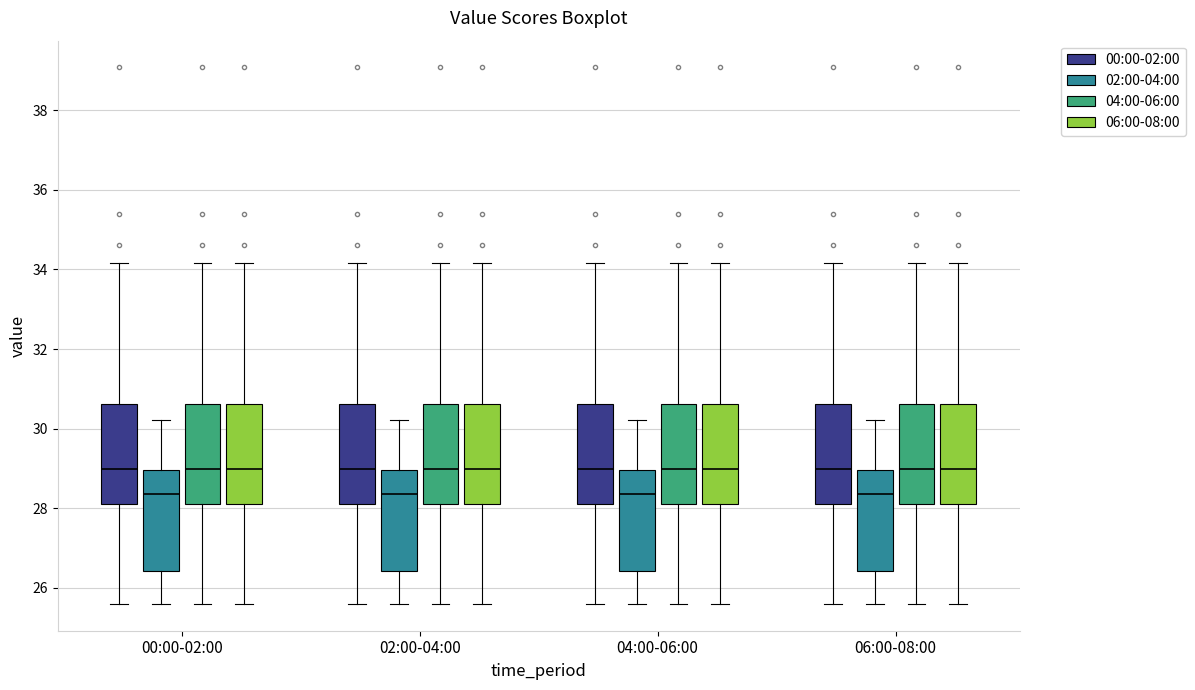

Reading left to right, read every box against the y-axis: the position of its median line, the range the box covers, and the ends of its whiskers. The values are not printed on the chart, so give them approximately, as read against the axis.

00:00-02:00 (00:00-02:00): median 29.0, box 28.2 to 30.6, whiskers 25.6 to 34.2
00:00-02:00 (02:00-04:00): median 28.4, box 26.4 to 29.0, whiskers 25.6 to 30.2
00:00-02:00 (04:00-06:00): median 29.0, box 28.2 to 30.6, whiskers 25.6 to 34.2
00:00-02:00 (06:00-08:00): median 29.0, box 28.2 to 30.6, whiskers 25.6 to 34.2
02:00-04:00 (00:00-02:00): median 29.0, box 28.2 to 30.6, whiskers 25.6 to 34.2
02:00-04:00 (02:00-04:00): median 28.4, box 26.4 to 29.0, whiskers 25.6 to 30.2
02:00-04:00 (04:00-06:00): median 29.0, box 28.2 to 30.6, whiskers 25.6 to 34.2
02:00-04:00 (06:00-08:00): median 29.0, box 28.2 to 30.6, whiskers 25.6 to 34.2
04:00-06:00 (00:00-02:00): median 29.0, box 28.2 to 30.6, whiskers 25.6 to 34.2
04:00-06:00 (02:00-04:00): median 28.4, box 26.4 to 29.0, whiskers 25.6 to 30.2
04:00-06:00 (04:00-06:00): median 29.0, box 28.2 to 30.6, whiskers 25.6 to 34.2
04:00-06:00 (06:00-08:00): median 29.0, box 28.2 to 30.6, whiskers 25.6 to 34.2
06:00-08:00 (00:00-02:00): median 29.0, box 28.2 to 30.6, whiskers 25.6 to 34.2
06:00-08:00 (02:00-04:00): median 28.4, box 26.4 to 29.0, whiskers 25.6 to 30.2
06:00-08:00 (04:00-06:00): median 29.0, box 28.2 to 30.6, whiskers 25.6 to 34.2
06:00-08:00 (06:00-08:00): median 29.0, box 28.2 to 30.6, whiskers 25.6 to 34.2